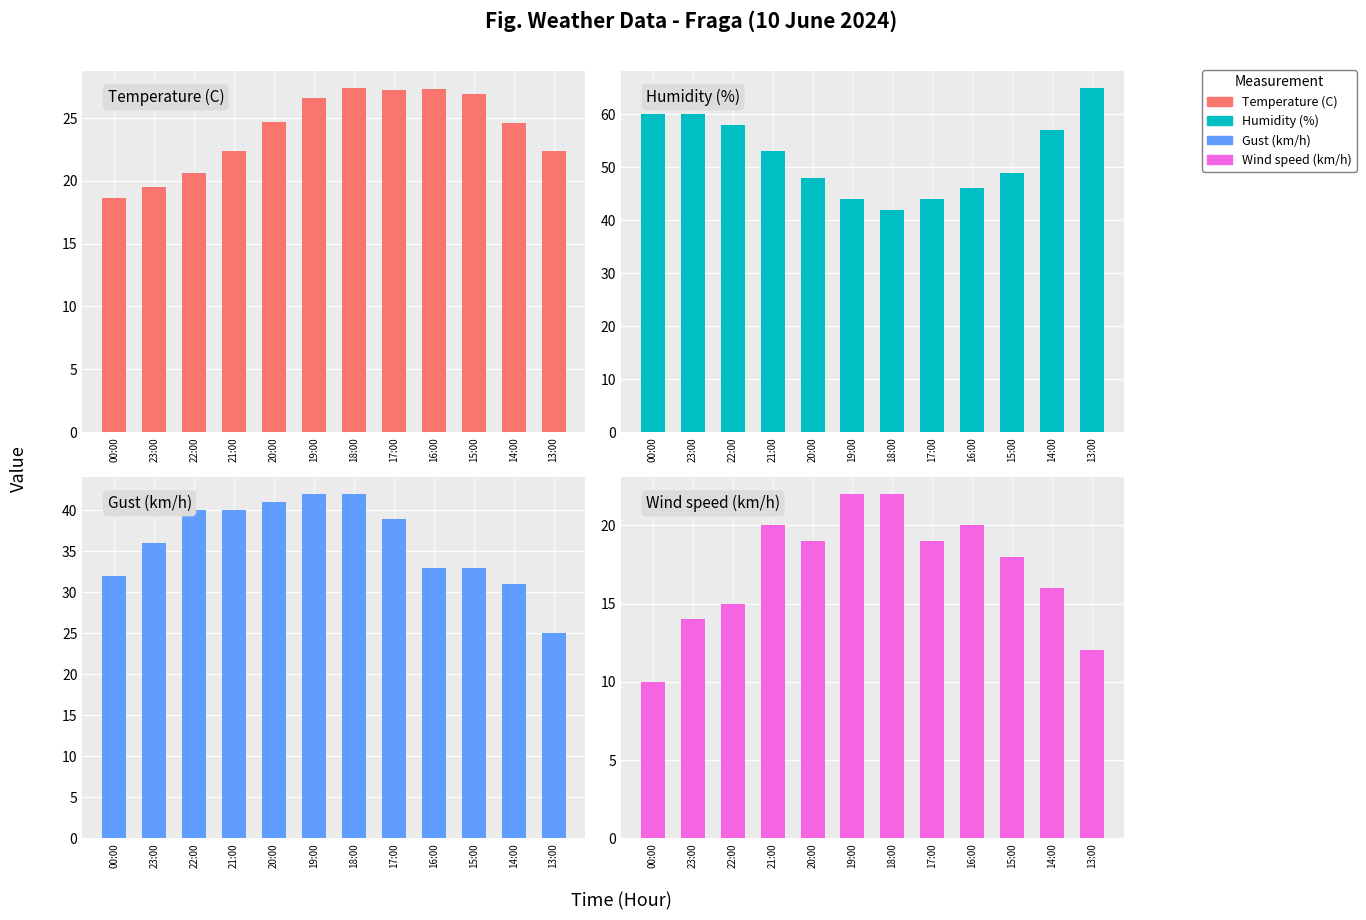

Which has a higher value, 20:00 or 23:00?

20:00